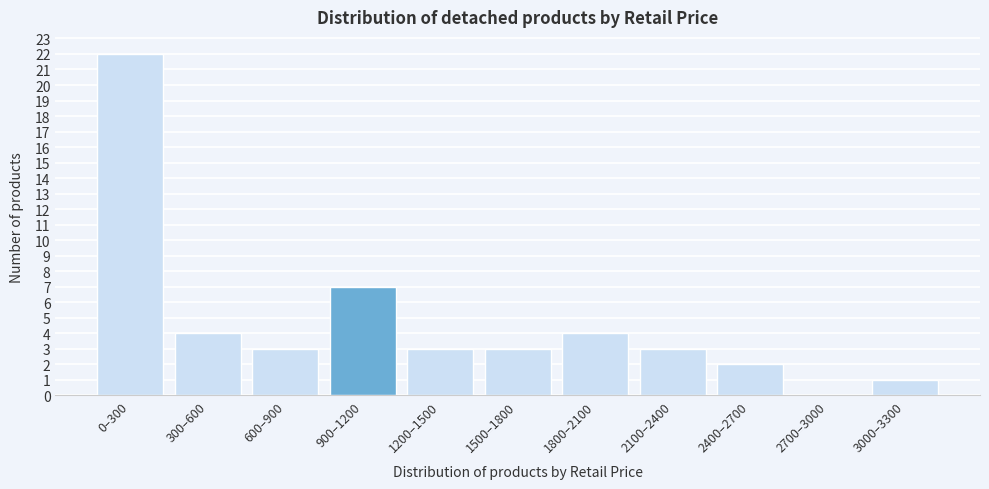

Reading left to right, transcribe all the data shown in this chart.

0–300=22	300–600=4	600–900=3	900–1200=7	1200–1500=3	1500–1800=3	1800–2100=4	2100–2400=3	2400–2700=2	2700–3000=0	3000–3300=1